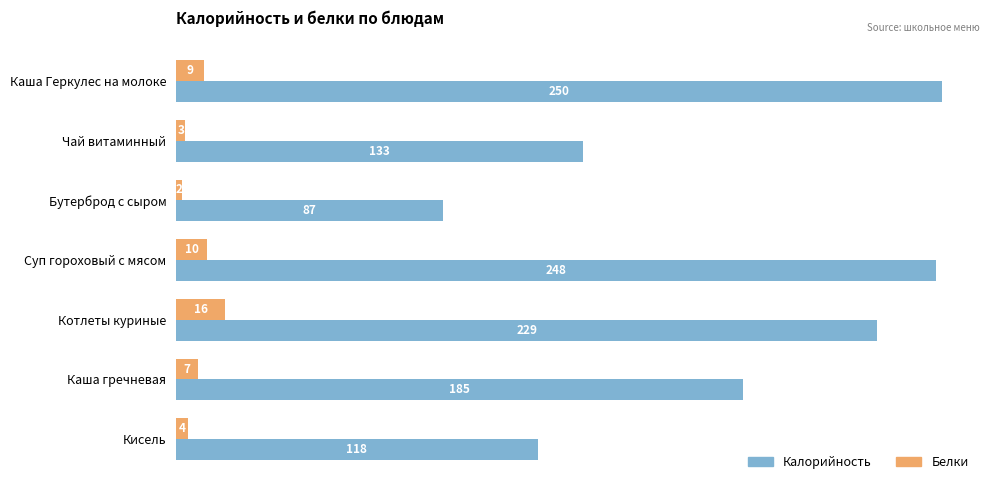

At which label does Калорийность reach its minimum?

Бутерброд с сыром